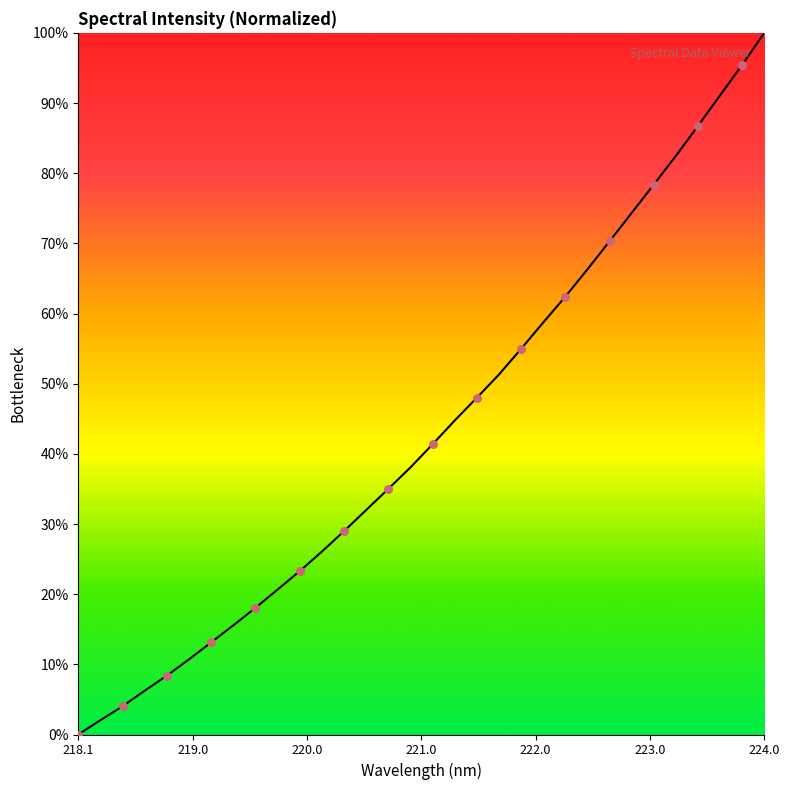

What is the greatest value displayed?

100.0